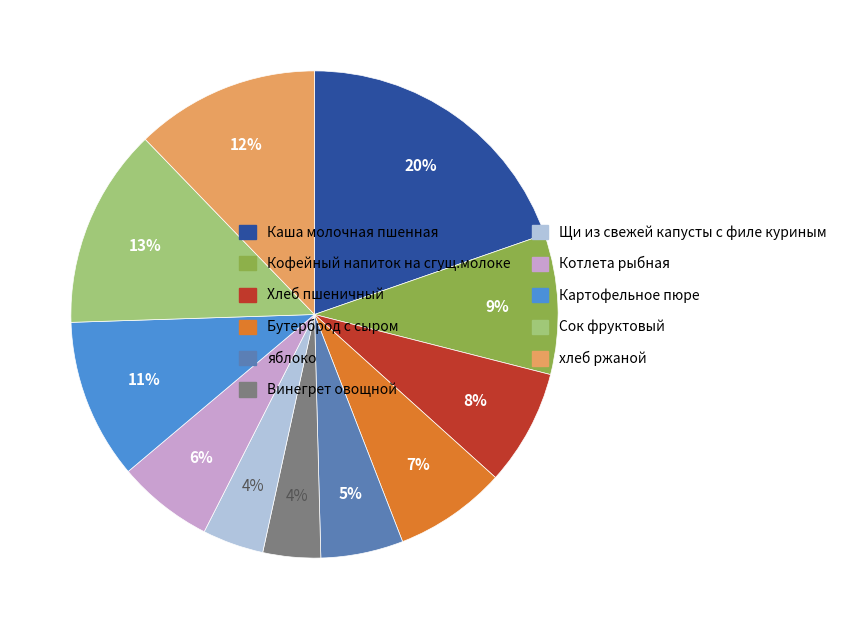

Is the sum of Щи из свежей капусты с филе куриным and Котлета рыбная greater than half?

No